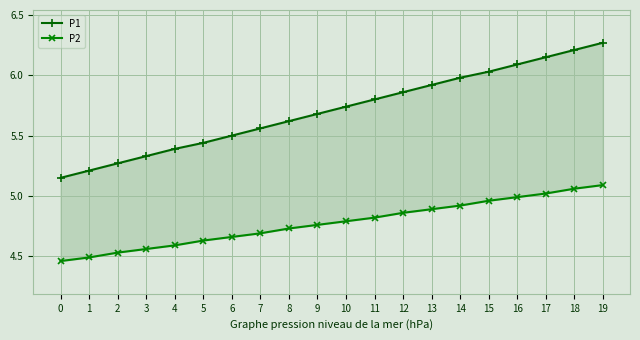

What are all the series names shown in the legend?

P1, P2